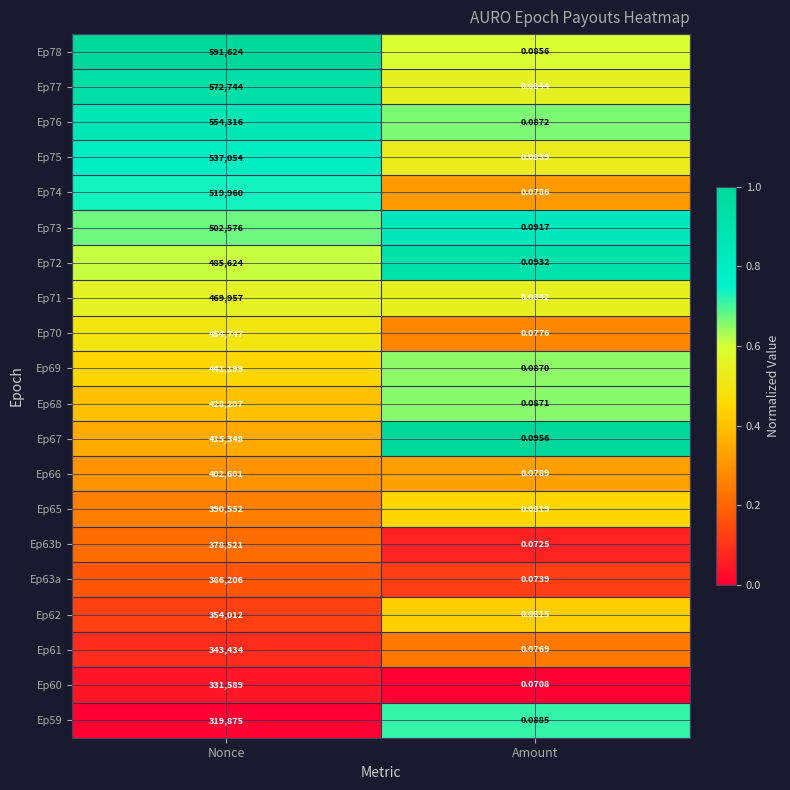

Is the value of Ep74 at Nonce greater than the value of Ep62 at Amount?

Yes